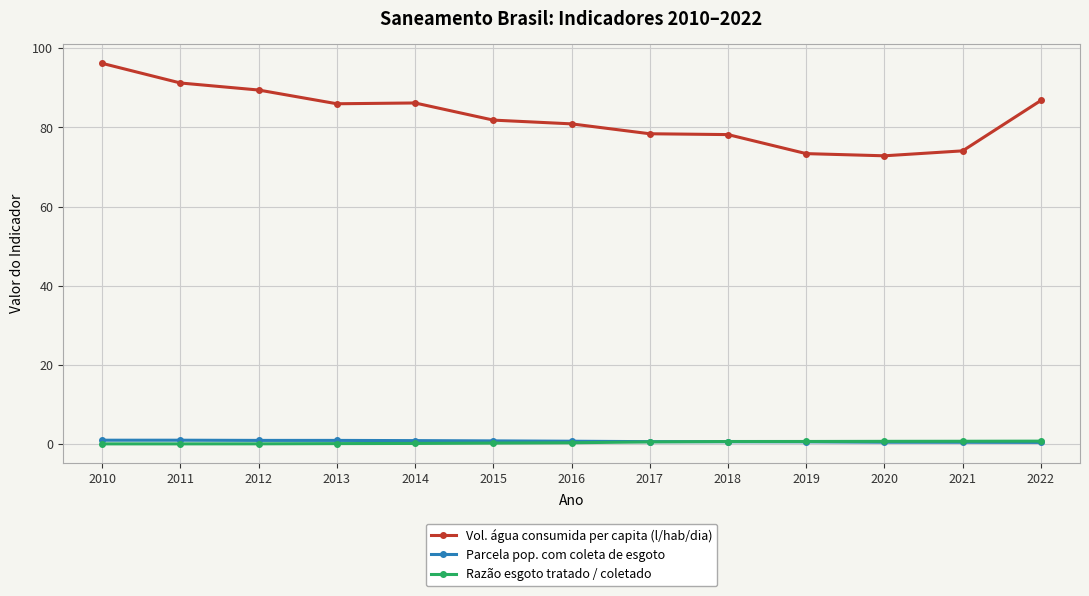

Which series has the largest range (max minus min)?

Vol. água consumida per capita (l/hab/dia)